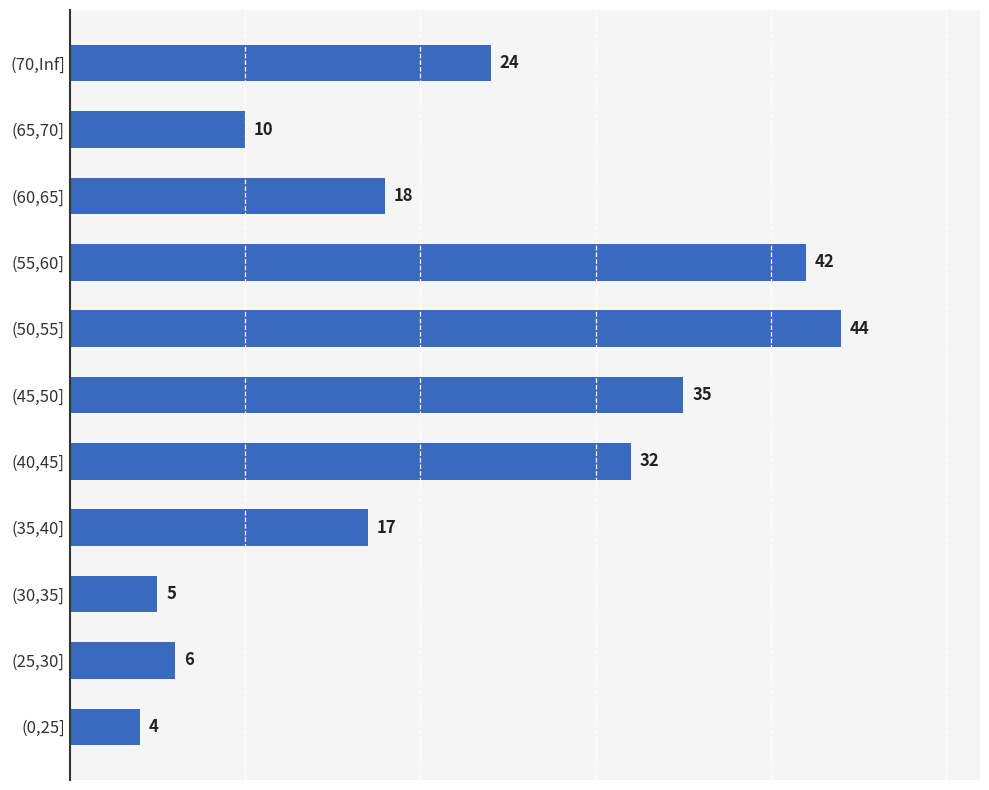

What value does the data have at (50,55], to the nearest 10?

40